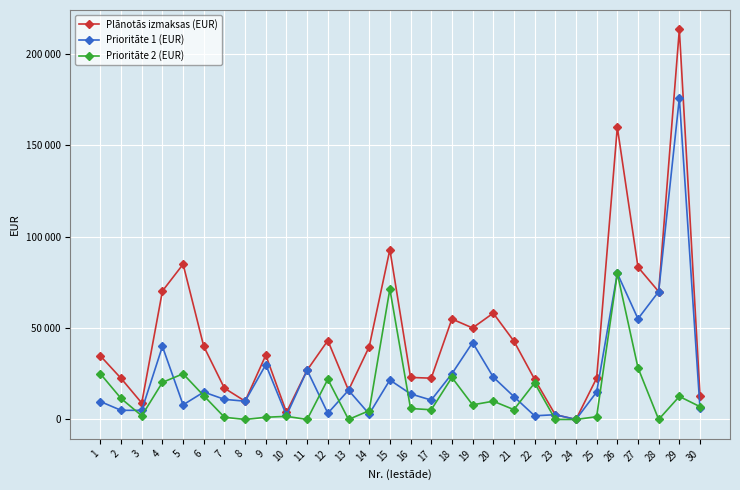

What are all the series names shown in the legend?

Plānotās izmaksas (EUR), Prioritāte 1 (EUR), Prioritāte 2 (EUR)